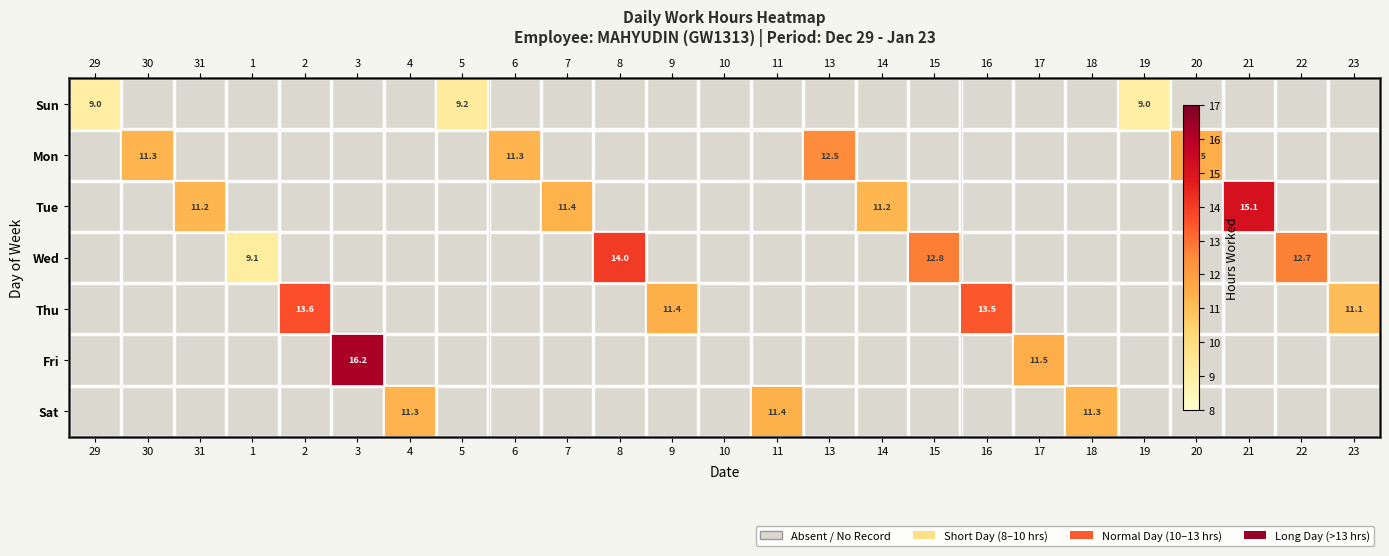

Between 2 and 19, which series saw the biggest shift?

Thu